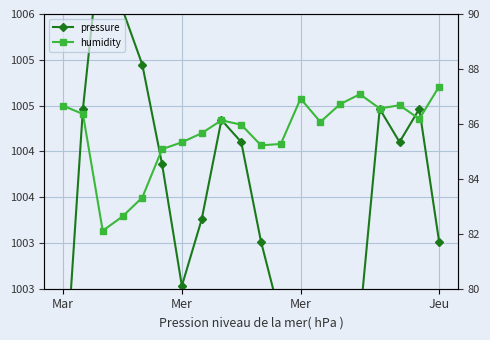

In pressure, how many points are lower than both neighbors (excluding endpoints)?

3